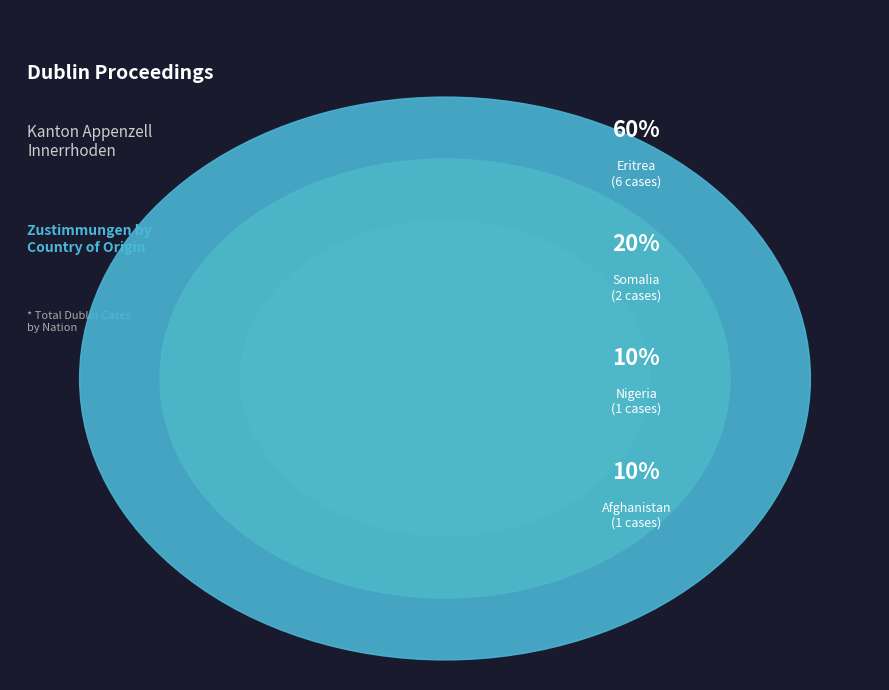

Which category accounts for the majority?

Eritrea